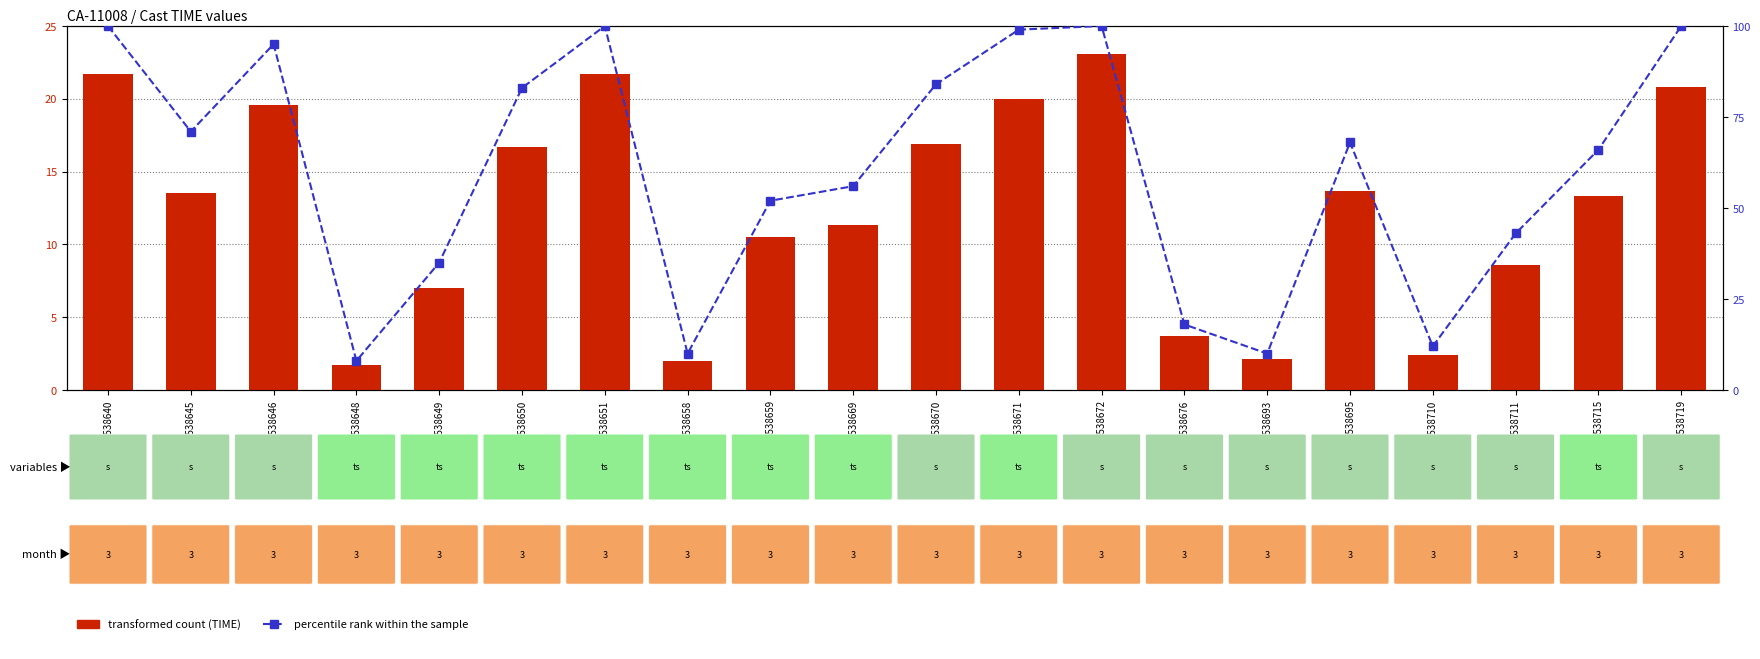

Reading left to right, extract all data points from this chart.

transformed count: 21.7	13.5	19.6	1.7	7.0	16.7	21.7	2.0	10.5	11.3	16.9	20.0	23.1	3.7	2.1	13.7	2.4	8.6	13.3	20.8
percentile rank within the sample: 100.0	71.0	95.0	8.0	35.0	83.0	100.0	10.0	52.0	56.0	84.0	99.0	100.0	18.0	10.0	68.0	12.0	43.0	66.0	100.0